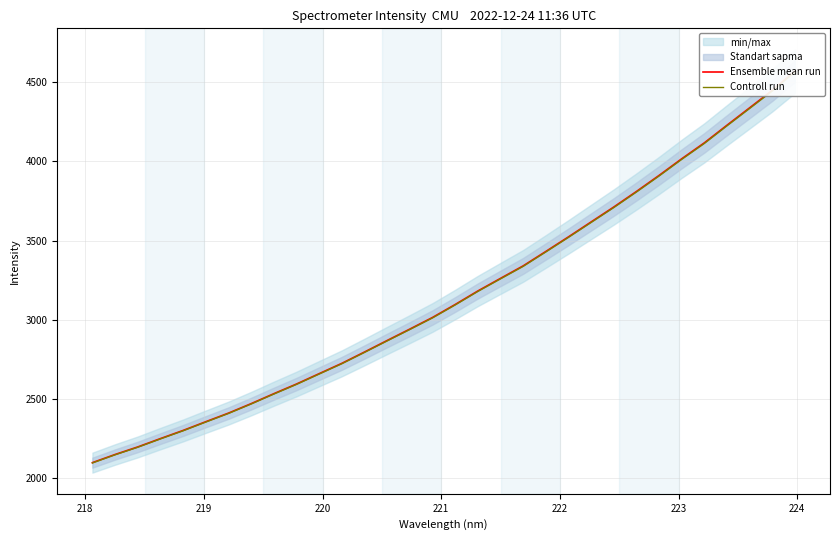

True or false: Controll run and Ensemble mean run cross at least once.

False